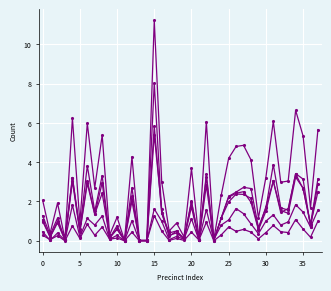

How many categories are shown in the chart?

38